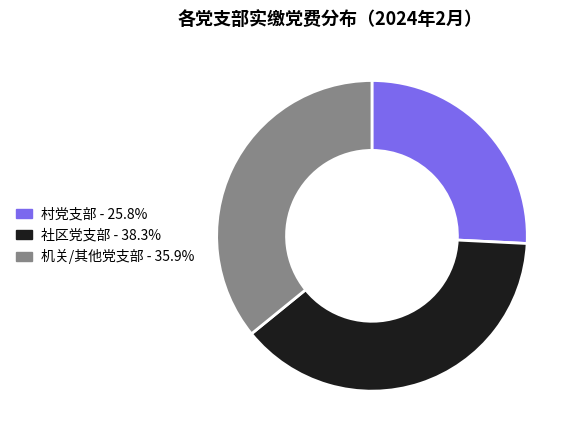

Does any single category account for the majority?

No